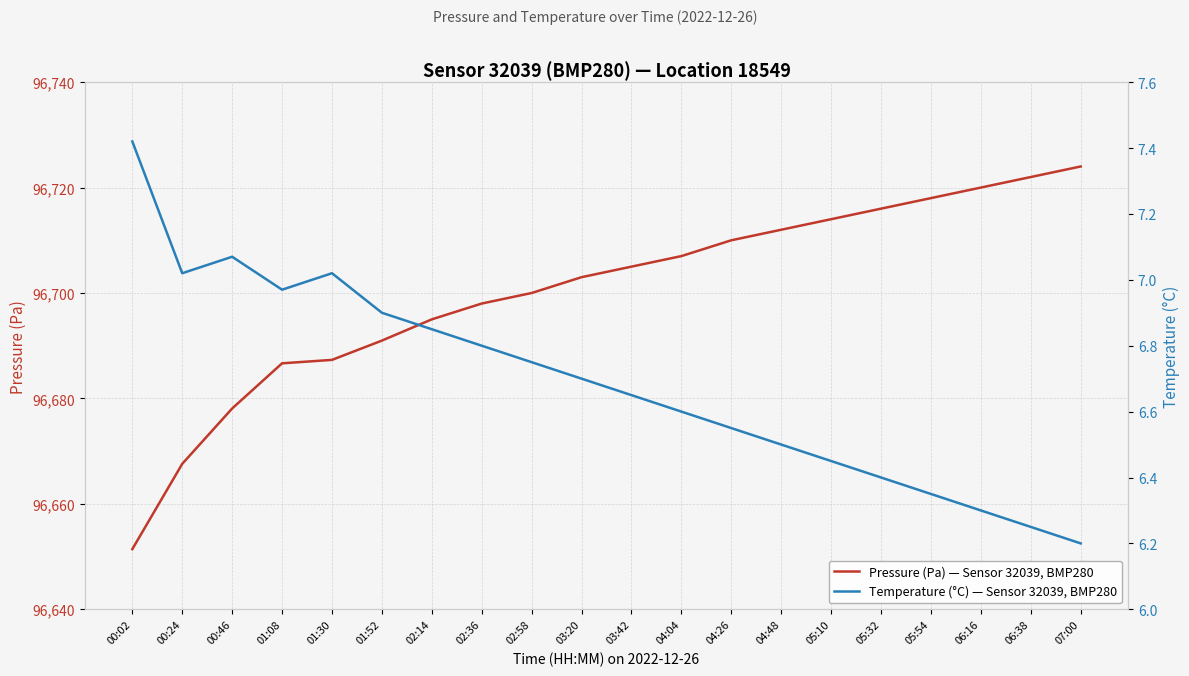

How many data points in Pressure (Pa) — Sensor 32039, BMP280 are above 96705?

9